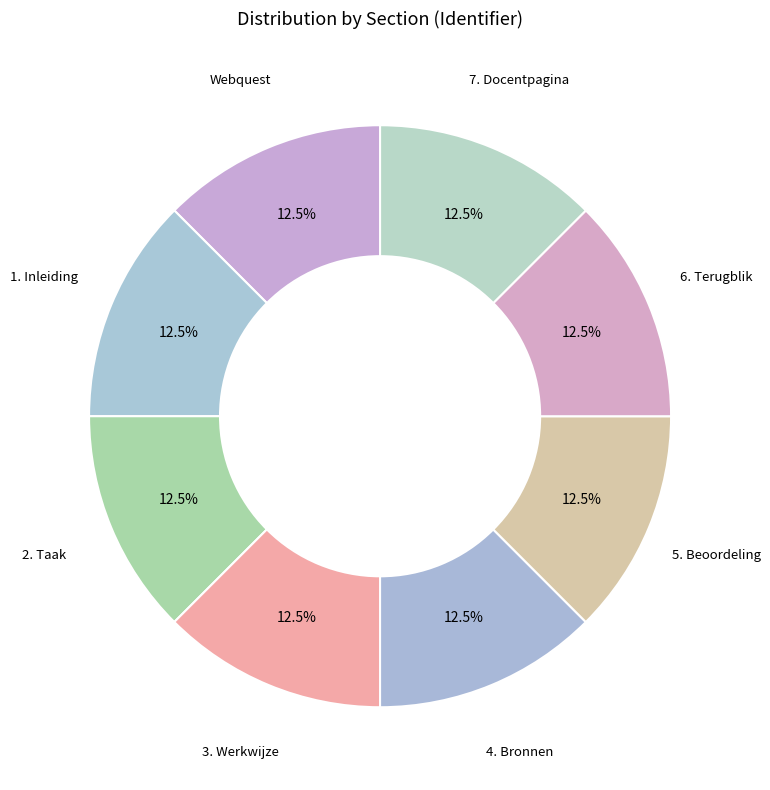

Is there a majority slice in this chart?

No